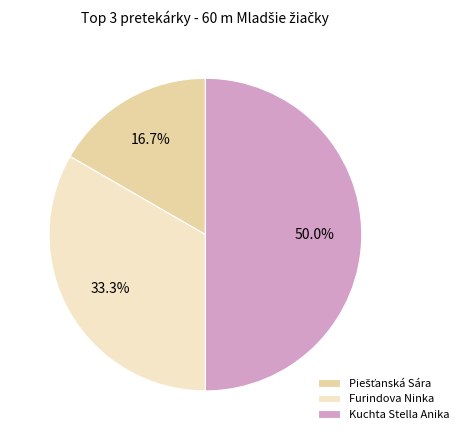

True or false: Kuchta Stella Anika accounts for 50% of the total.

True